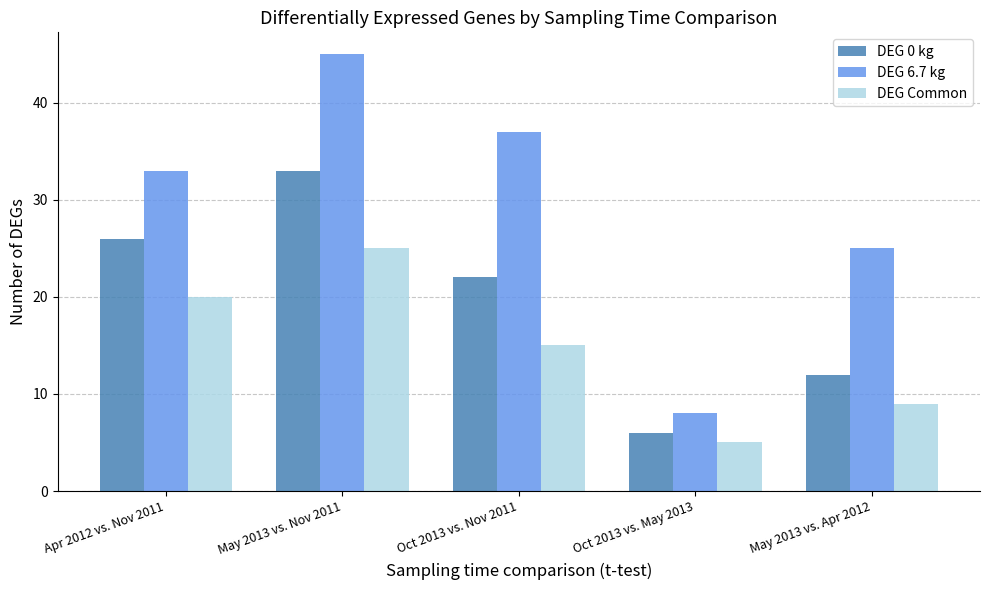

Which series has the widest spread of values?

DEG 6.7 kg